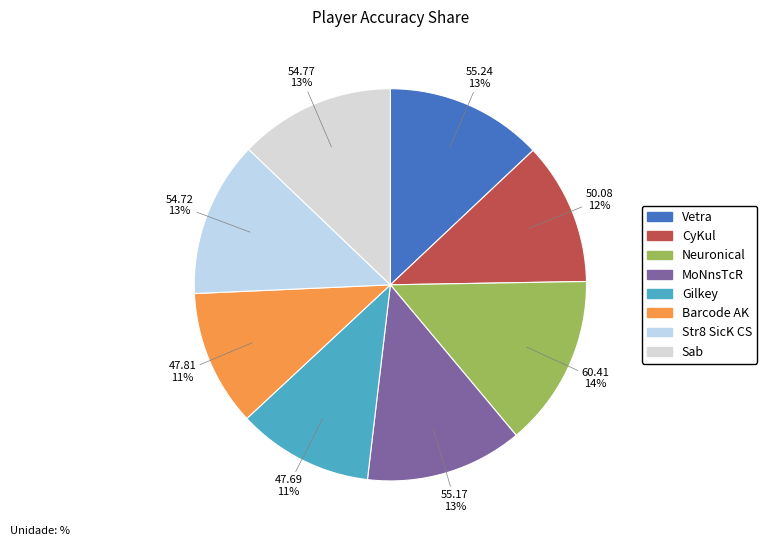

To the nearest percent, what portion does Barcode AK represent?

11%